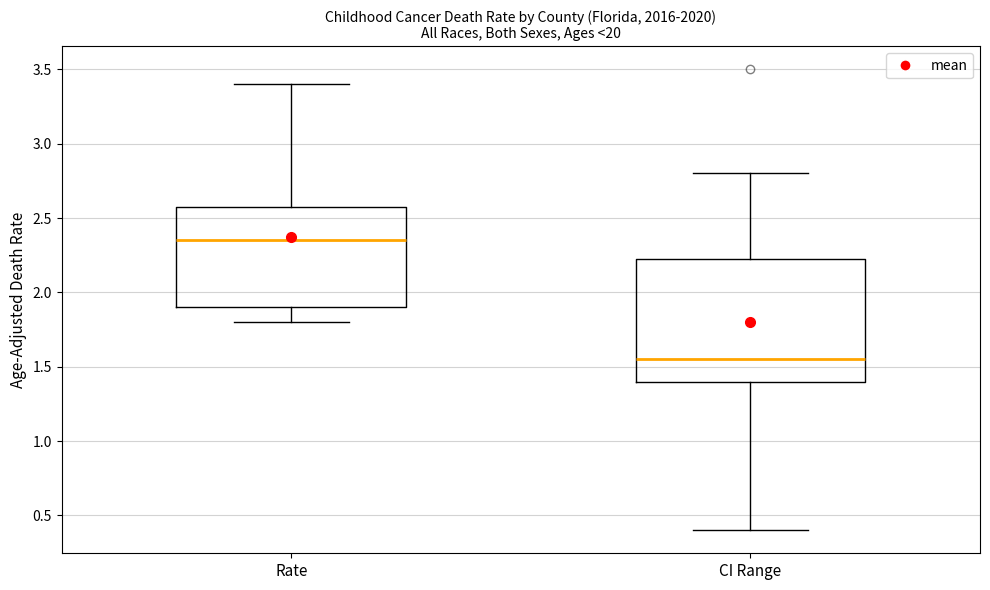

Reading left to right, read every box against the y-axis: the position of its median line, the range the box covers, and the ends of its whiskers. The values are not printed on the chart, so give them approximately, as read against the axis.

Rate: median 2.35, box 1.90 to 2.60, whiskers 1.80 to 3.40
CI Range: median 1.55, box 1.40 to 2.25, whiskers 0.40 to 2.80